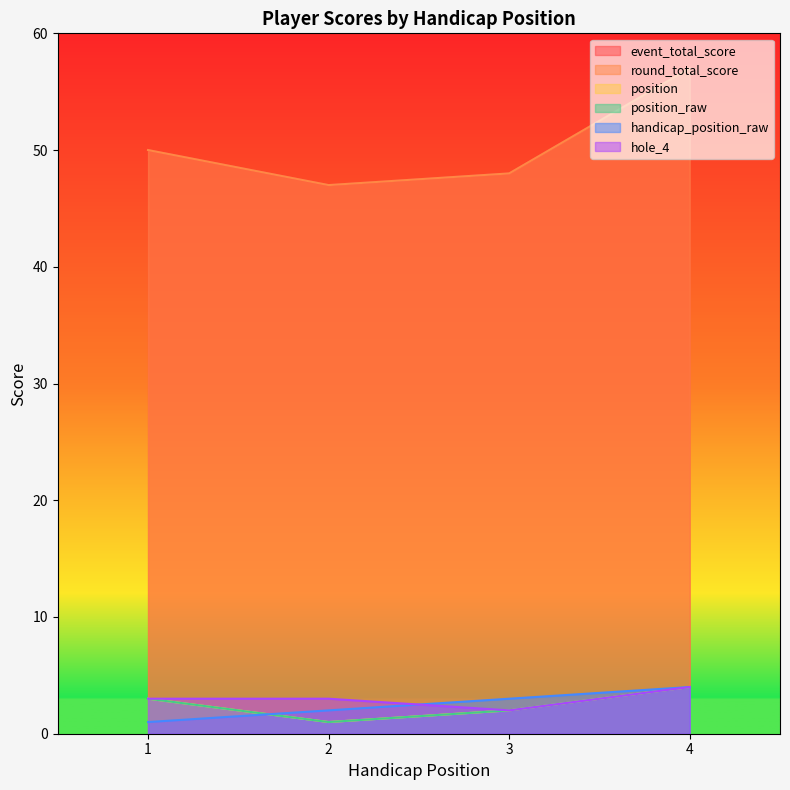

True or false: handicap_position_raw has a value of 1 at 1.

True